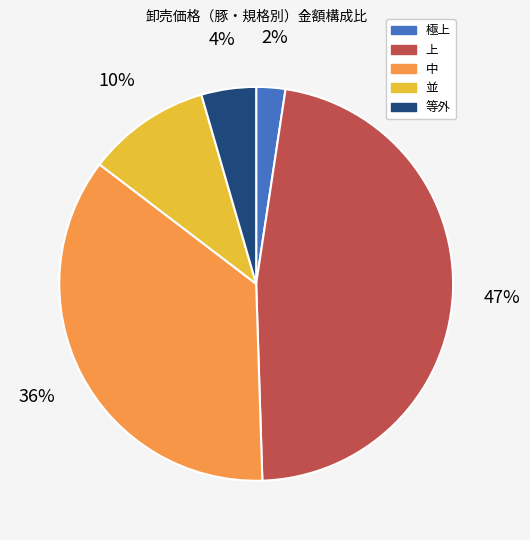

The 中 slice represents 36% of the pie. True or false?

True